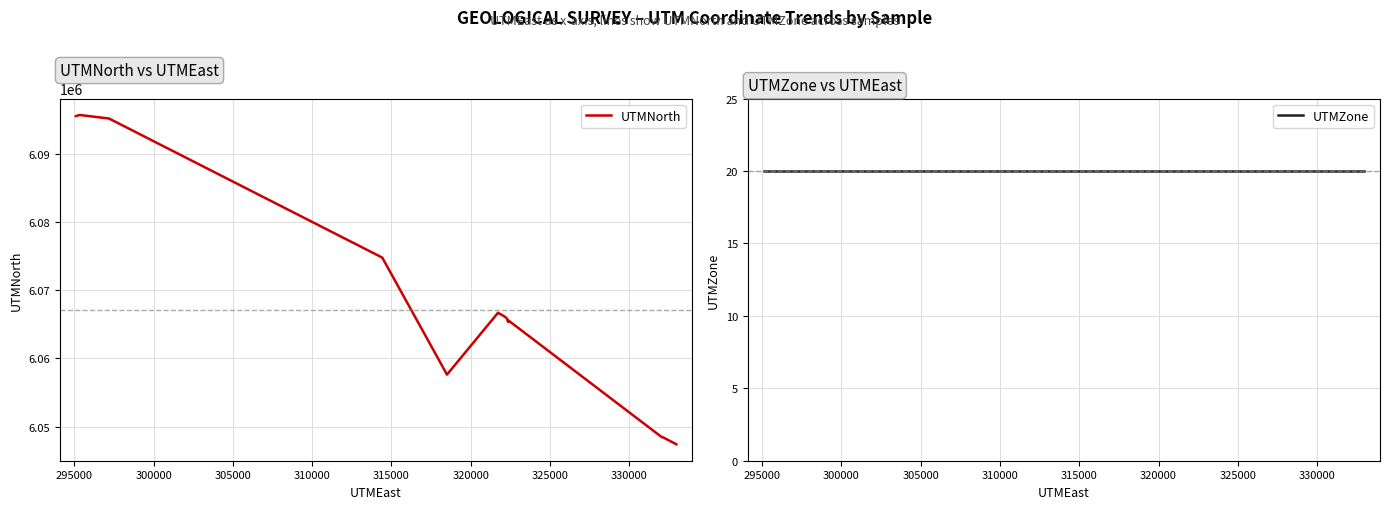

In UTMNorth, how many points are higher than both neighbors (excluding endpoints)?

3